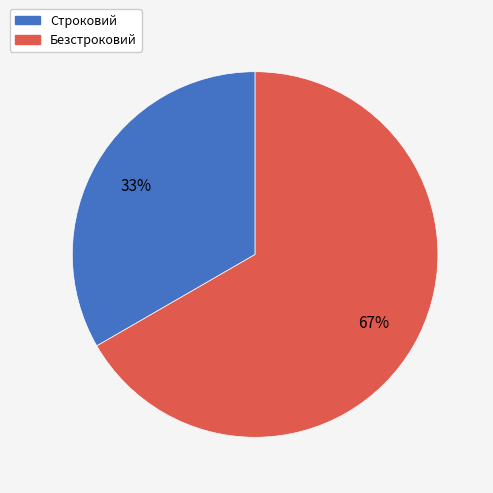

To the nearest percent, what is the combined percentage of Безстроковий and Строковий?

100%